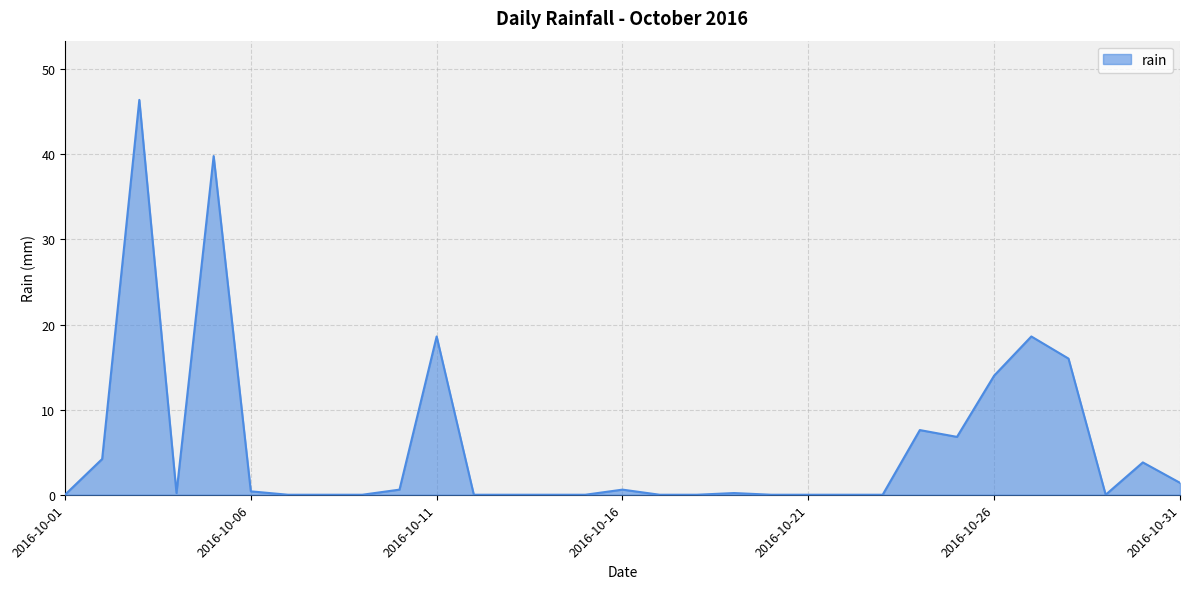

How many lines are shown in the chart?

1